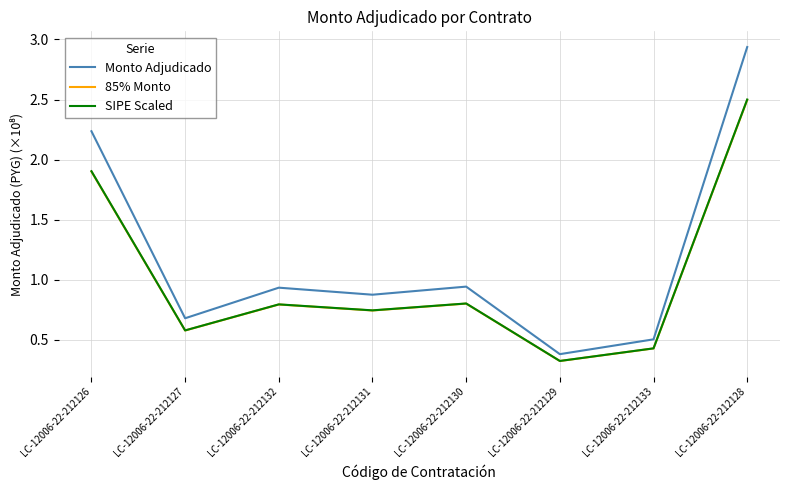

What is the total value across all series at LC-12006-22-212130?

2.5